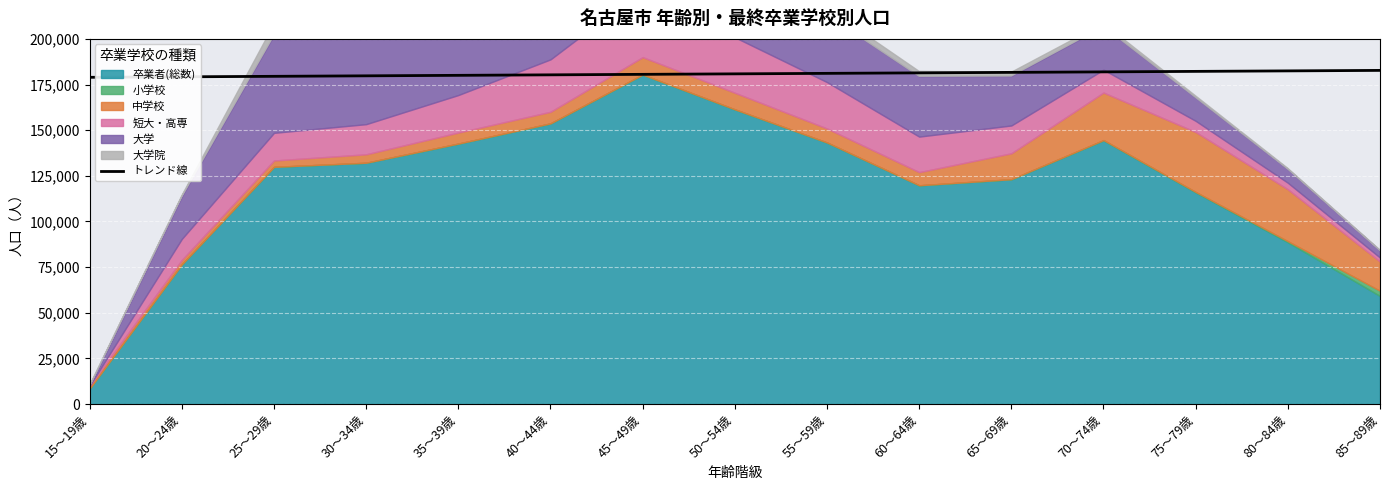

Is it true that the value at 85～89歳 is 312467.2?

False